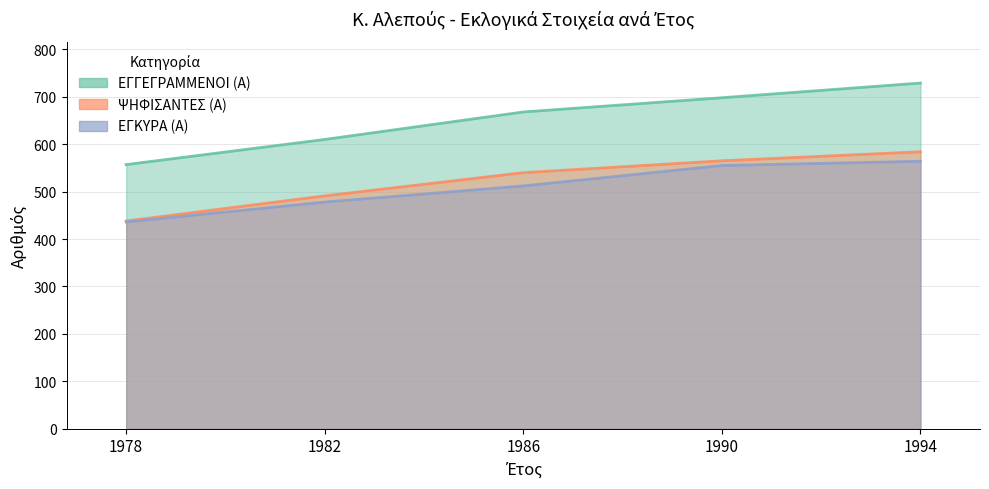

True or false: ΕΓΓΕΓΡΑΜΜΕΝΟΙ (Α) and ΨΗΦΙΣΑΝΤΕΣ (Α) cross at least once.

False